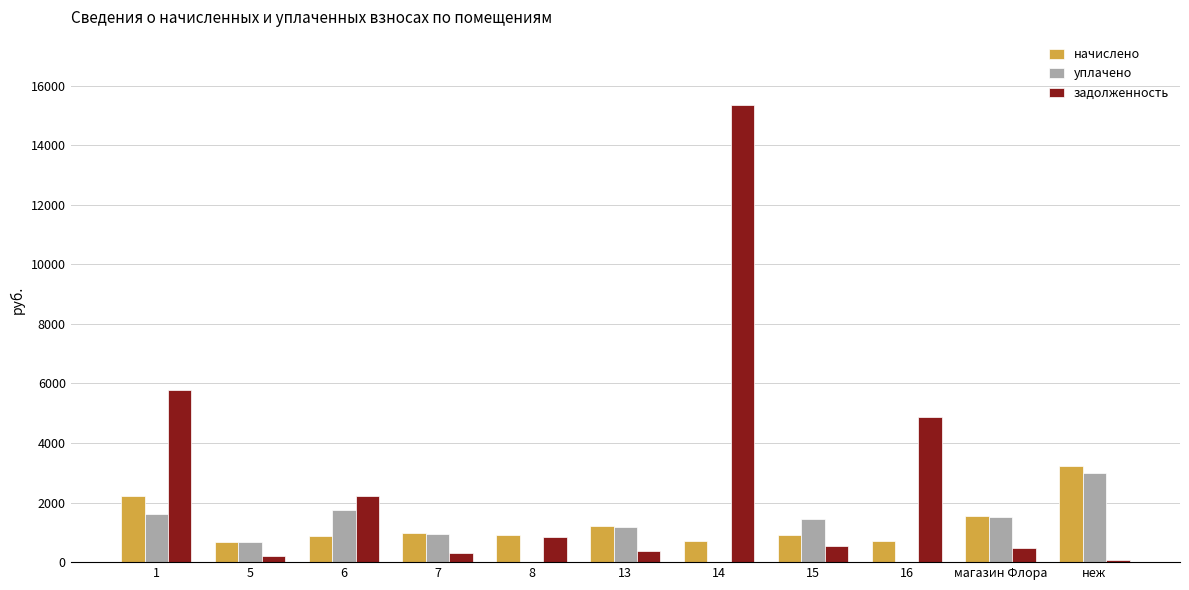

What is the total value across all series at 16?

5582.1